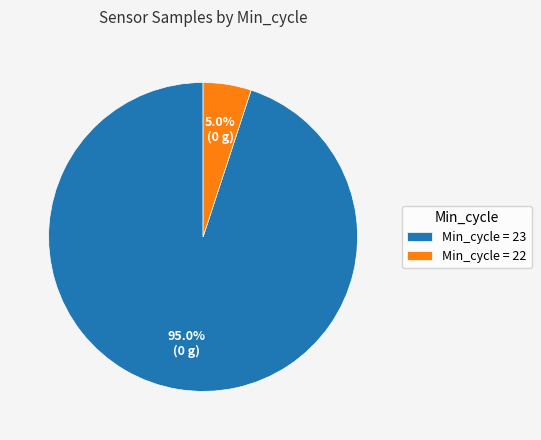

Is there any slice that represents more than half of the pie?

Yes